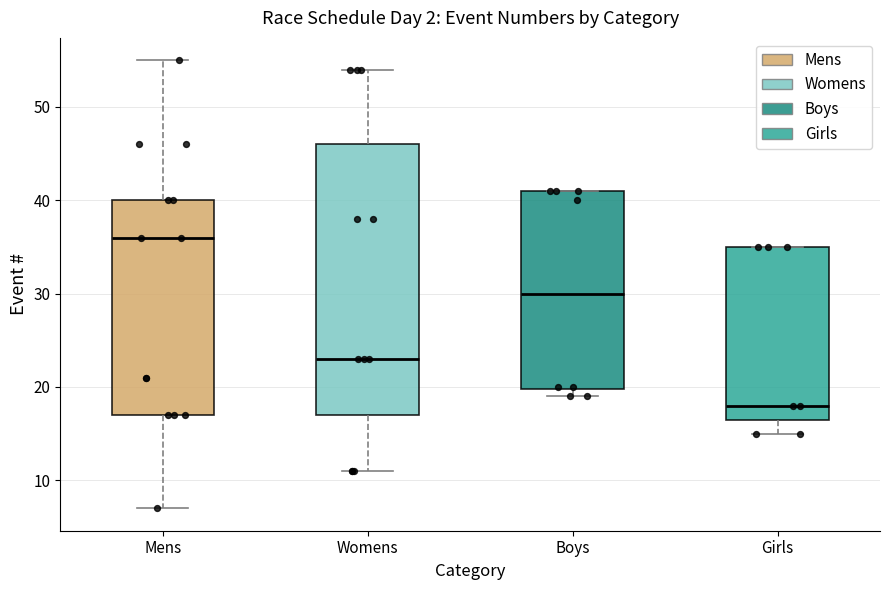

Reading left to right, transcribe this box plot: for each box, give where its median line is, the range the box spans, and where its two whiskers end, as read against the y-axis. The values are not printed on the chart, so give them approximately, as read against the axis.

Mens: median 36, box 17 to 40, whiskers 7 to 55
Womens: median 23, box 17 to 46, whiskers 11 to 54
Boys: median 30, box 20 to 41, whiskers 19 to 41
Girls: median 18, box 17 to 35, whiskers 15 to 35